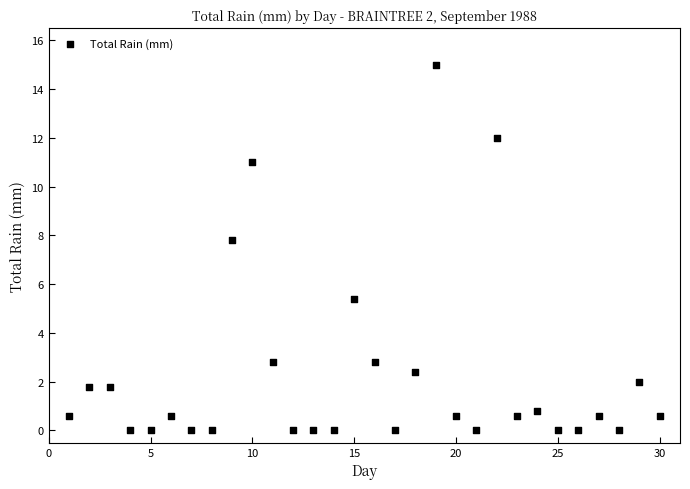

What is the range of X values (max minus min)?

29.0